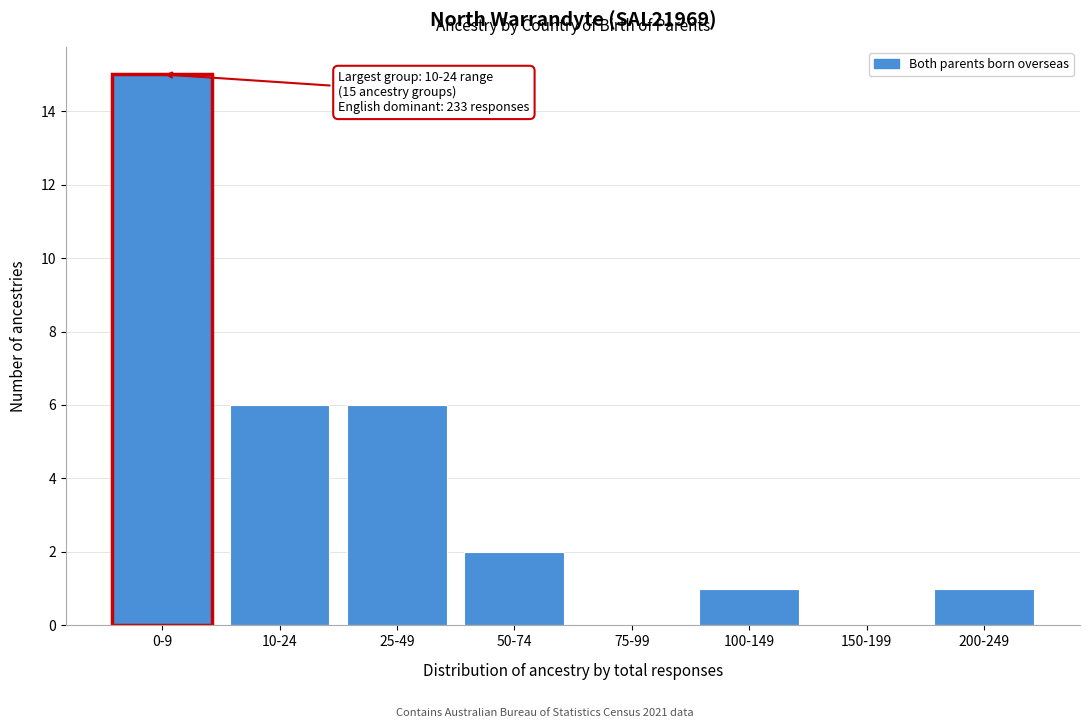

Reading left to right, transcribe all the data shown in this chart.

0-9=15	10-24=6	25-49=6	50-74=2	75-99=0	100-149=1	150-199=0	200-249=1